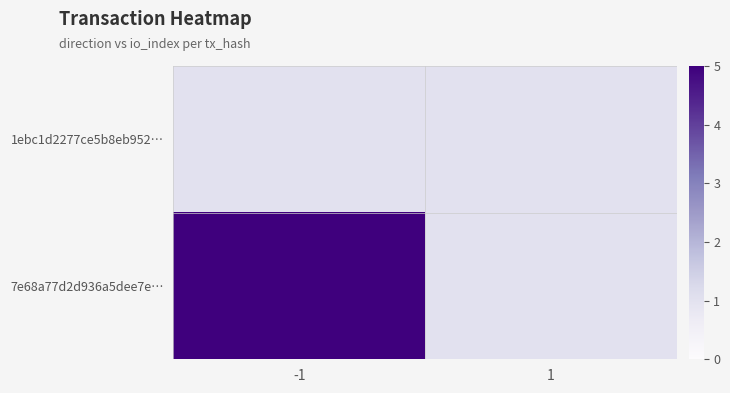

Rank the series at 1 from lowest to highest value.

1ebc1d2277ce5b8eb952…, 7e68a77d2d936a5dee7e…